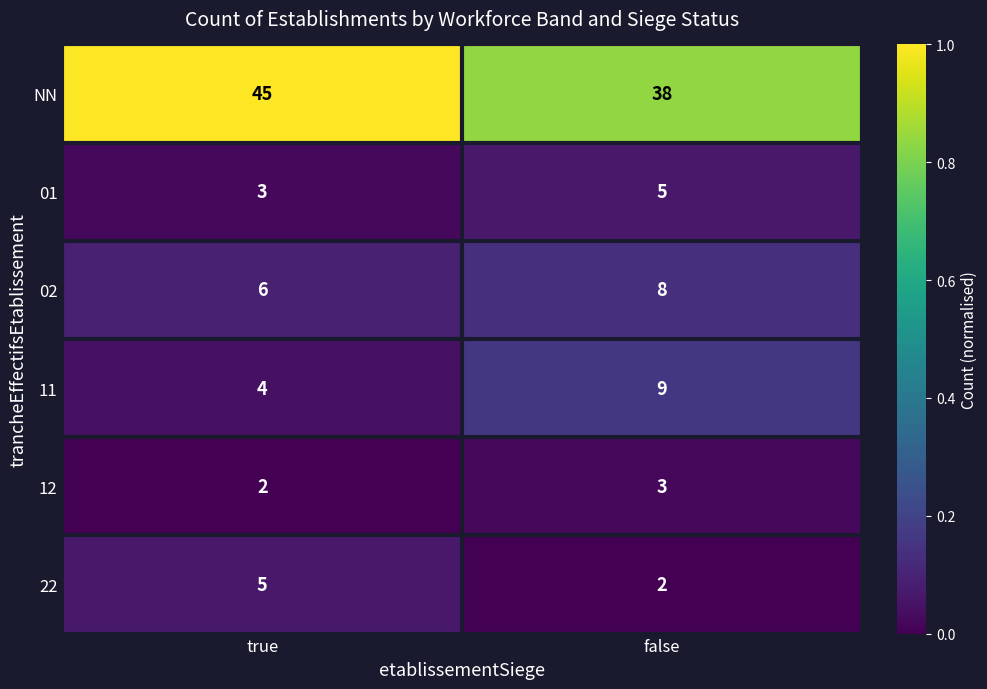

Which series has the widest spread of values?

NN